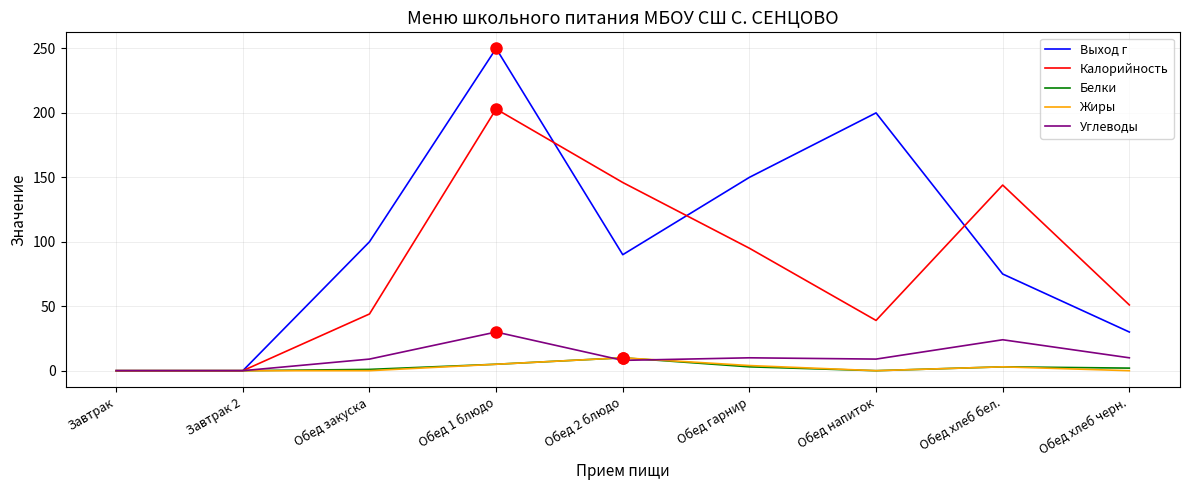

Is the value of Углеводы at Обед 1 блюдо greater than the value of Калорийность at Завтрак?

Yes